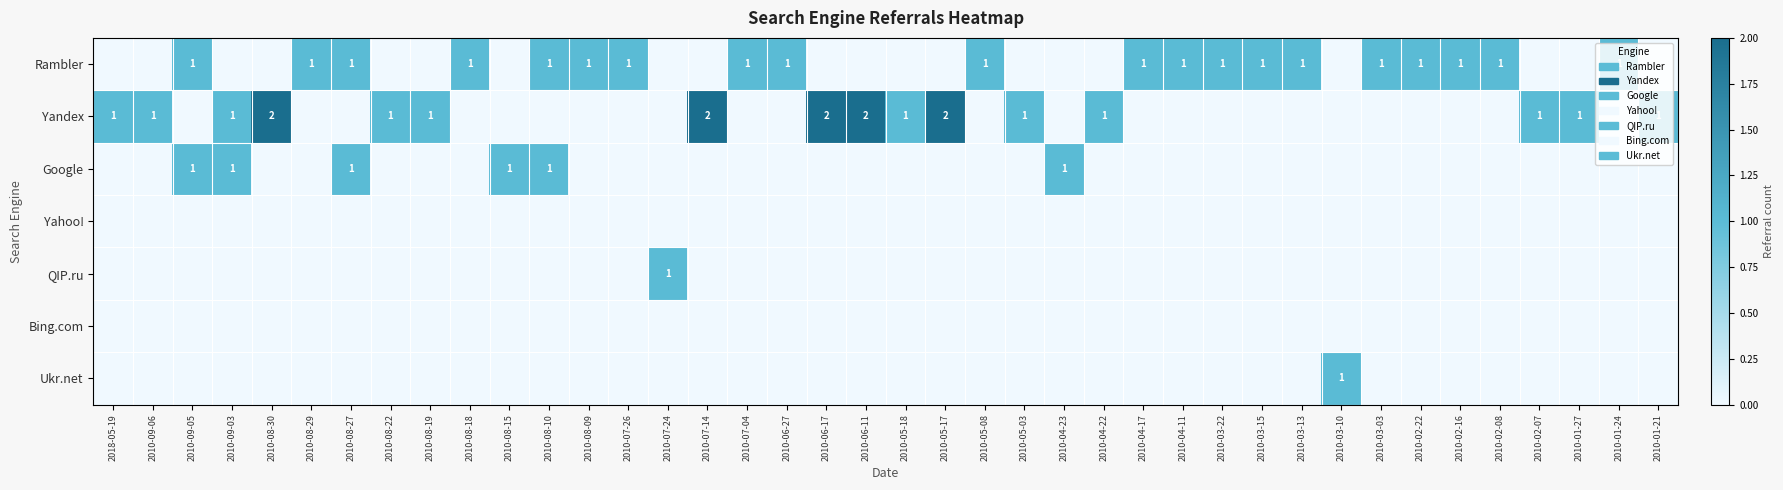

The Yandex series shows 2 at 2010-05-03. True or false?

False